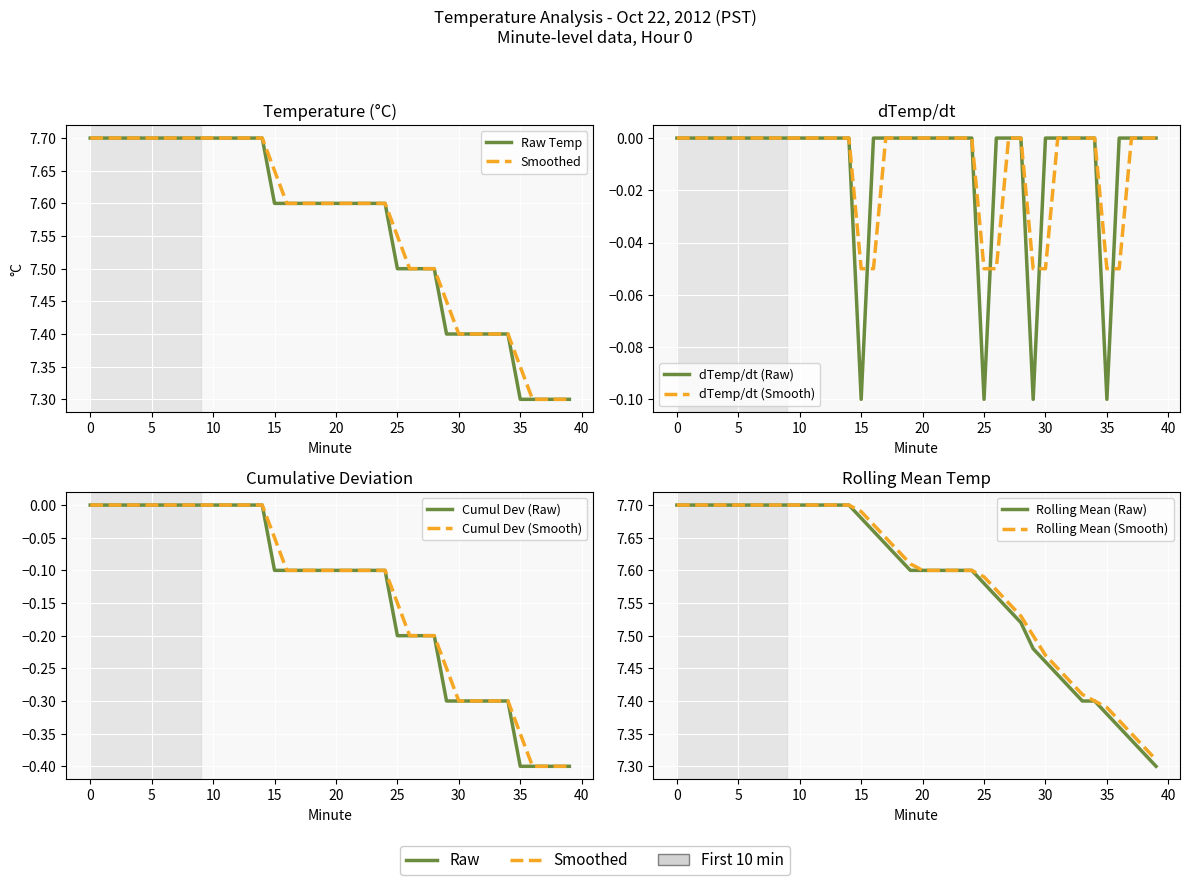

The value at 31 is -0.1. True or false?

False